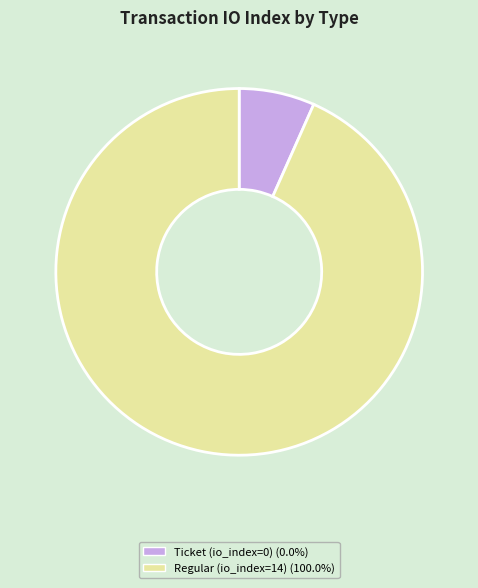

Is the sum of Regular (io_index=14) and Ticket (io_index=0) greater than half?

Yes